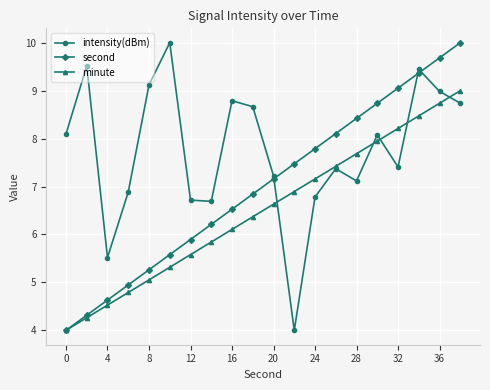

Reading left to right, what are all the values shown in this chart?

intensity(dBm): 8.1	9.5	5.5	6.9	9.1	10.0	6.7	6.7	8.8	8.7	7.2	4.0	6.8	7.4	7.1	8.1	7.4	9.4	9.0	8.7
second: 4.0	4.3	4.6	4.9	5.3	5.6	5.9	6.2	6.5	6.8	7.2	7.5	7.8	8.1	8.4	8.7	9.1	9.4	9.7	10.0
minute: 4.0	4.3	4.5	4.8	5.1	5.3	5.6	5.8	6.1	6.4	6.6	6.9	7.2	7.4	7.7	7.9	8.2	8.5	8.7	9.0